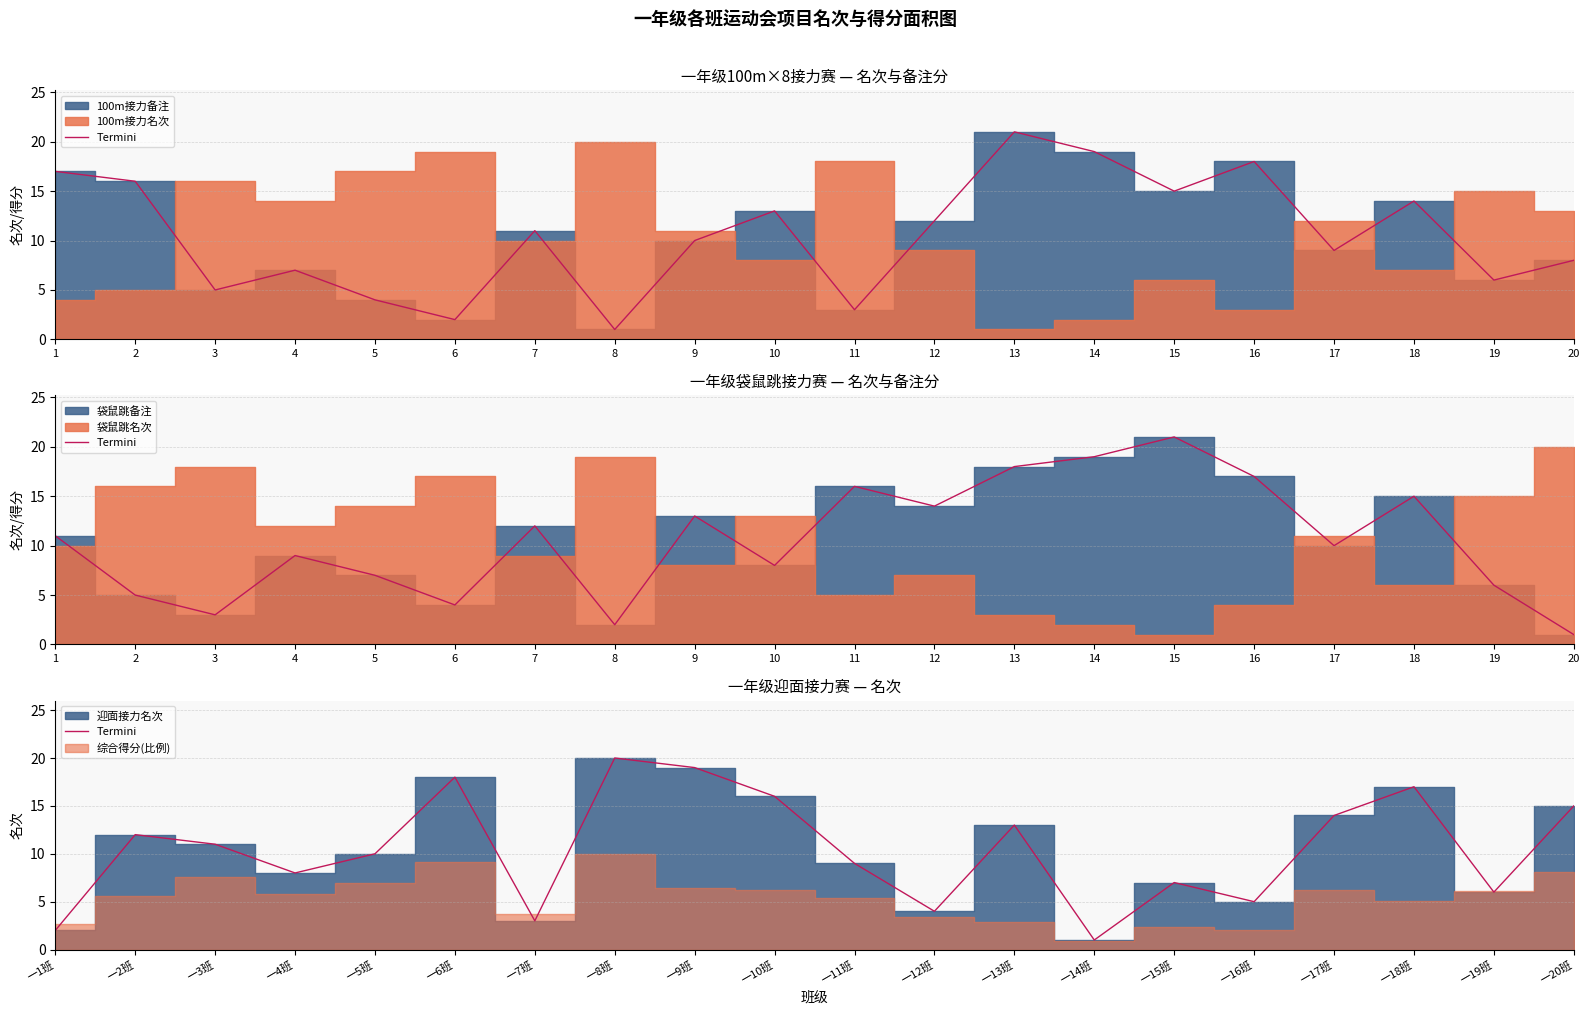

At which category does the data reach its first local peak?

一2班